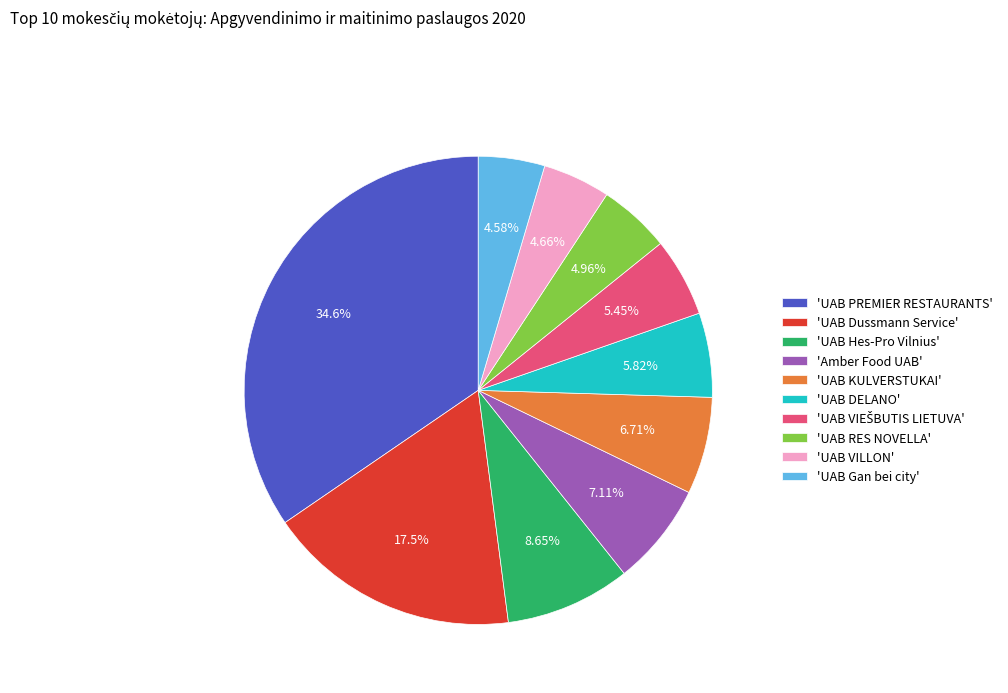

Approximately how many times larger is the value at 'UAB Hes-Pro Vilnius' compared to 'UAB RES NOVELLA'?

1.7